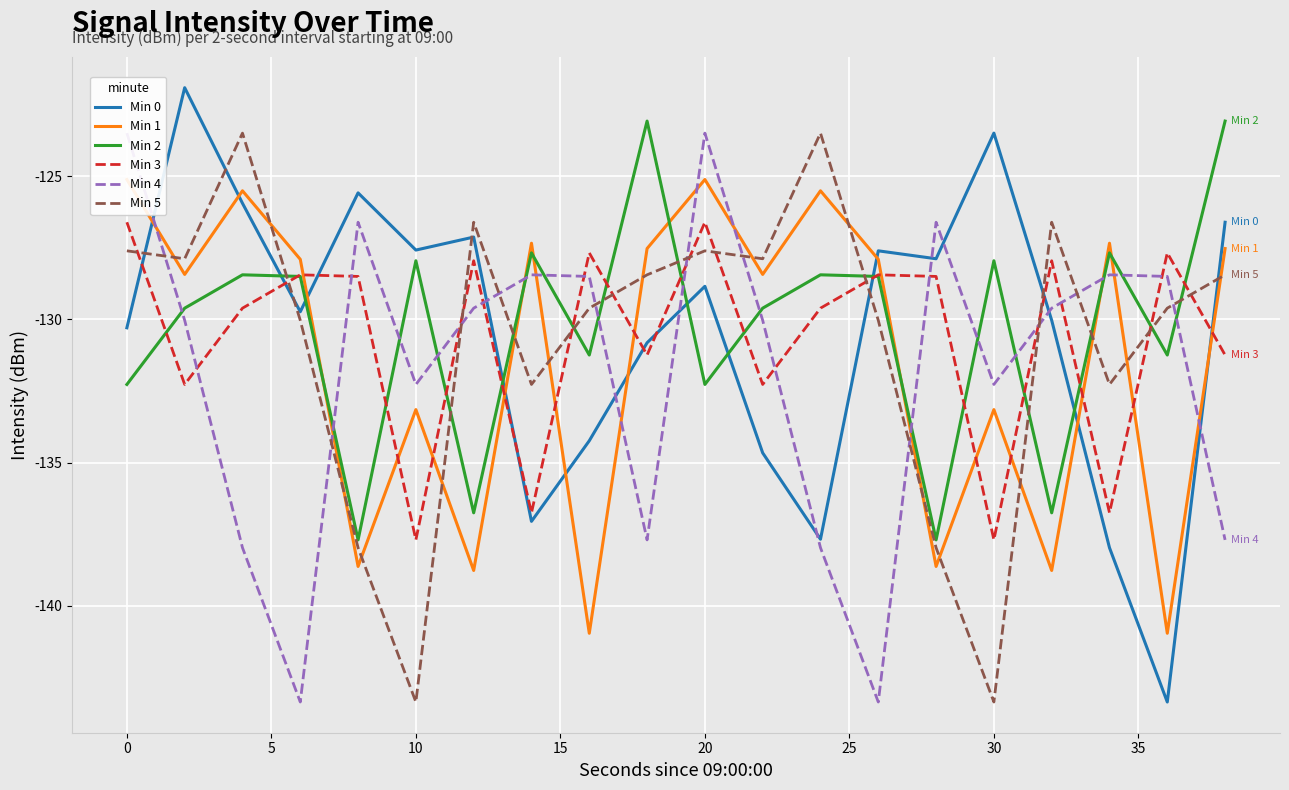

How many values in the Min 2 series are below -128?

14